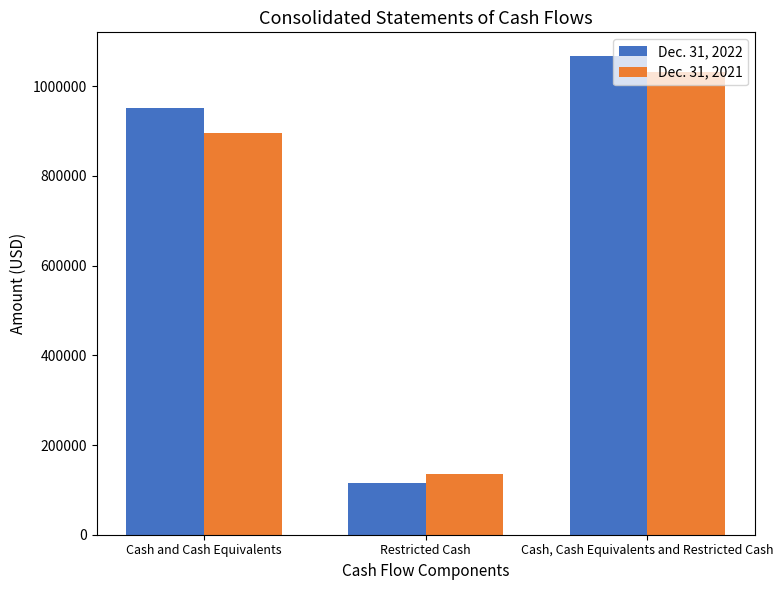

Which category has the highest value across all series?

Cash, Cash Equivalents and Restricted Cash